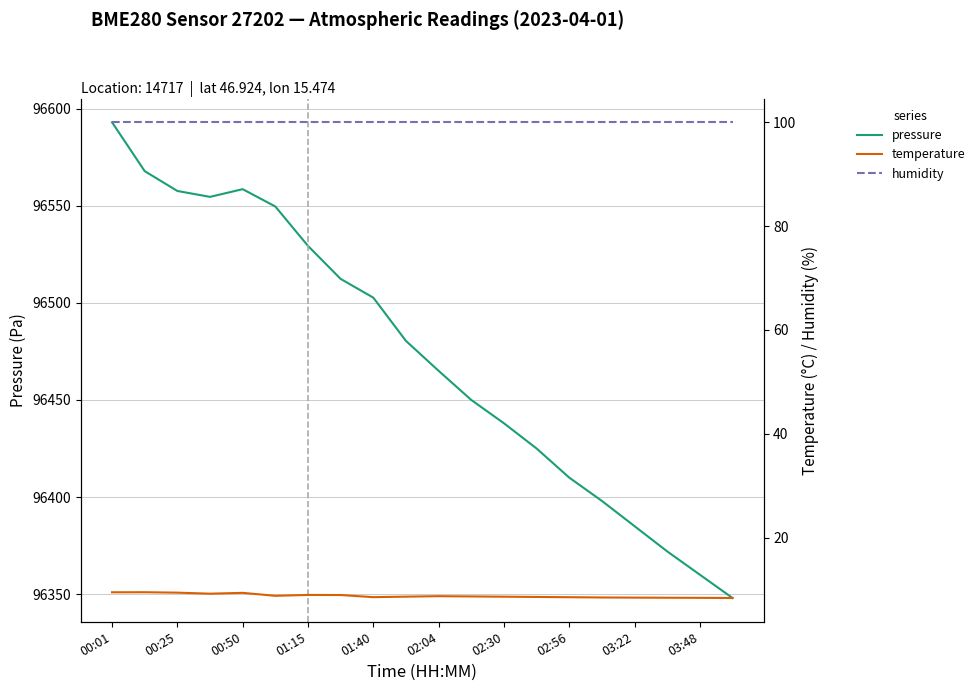

True or false: humidity and temperature cross at least once.

False